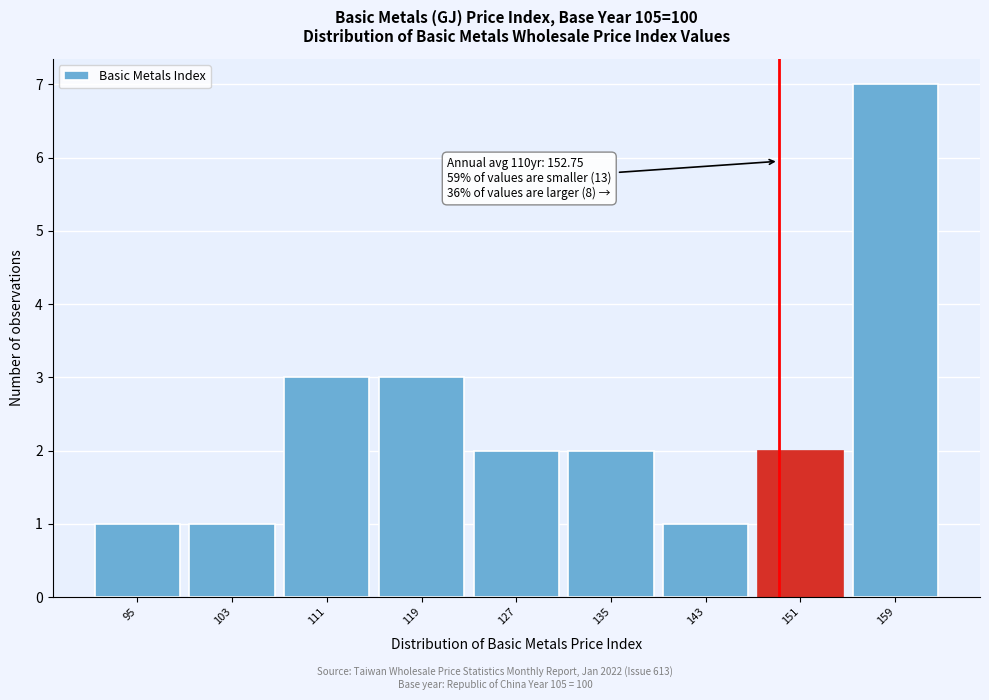

Reading left to right, what are all the values shown in this chart?

95=1	103=1	111=3	119=3	127=2	135=2	143=1	151=2	159=7